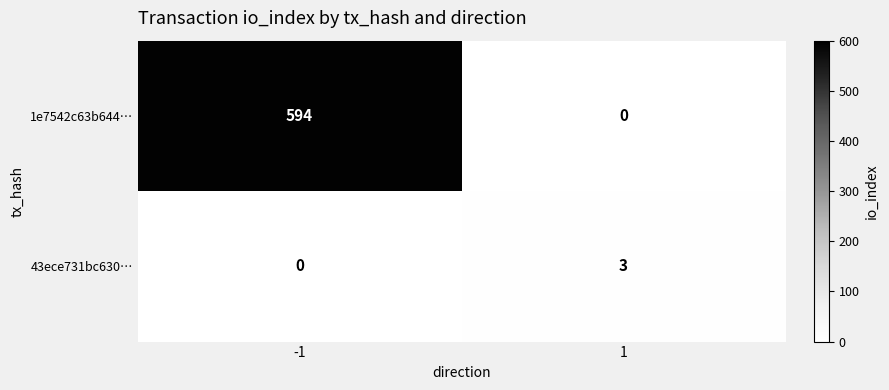

What is the highest value of the 43ece731bc630… series?

3